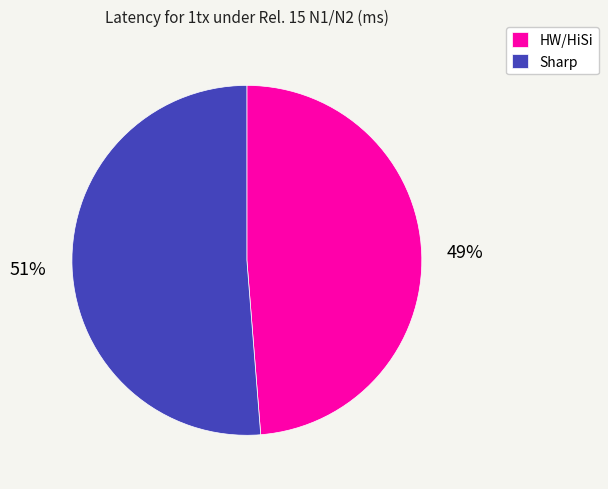

Does any single category account for the majority?

Yes